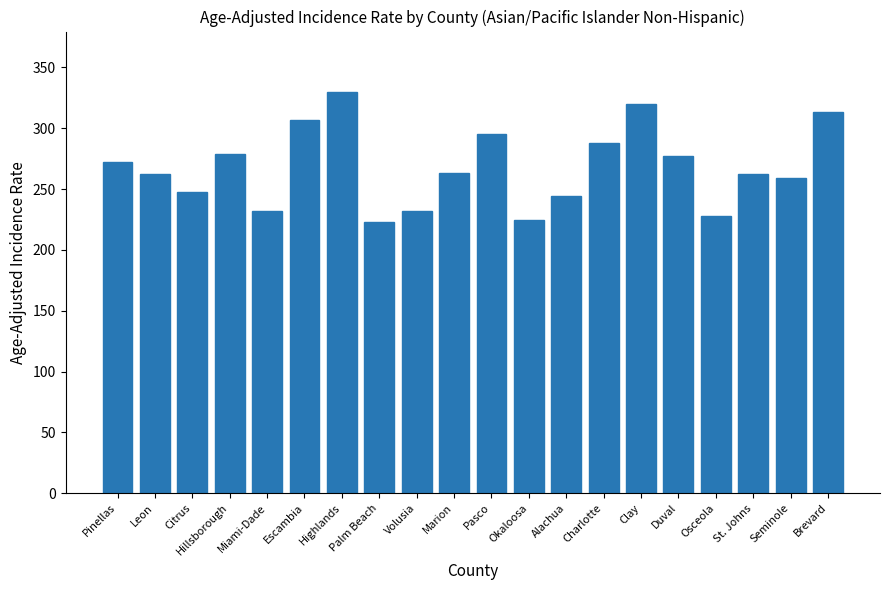

True or false: the data shows 330.0 at Highlands.

True